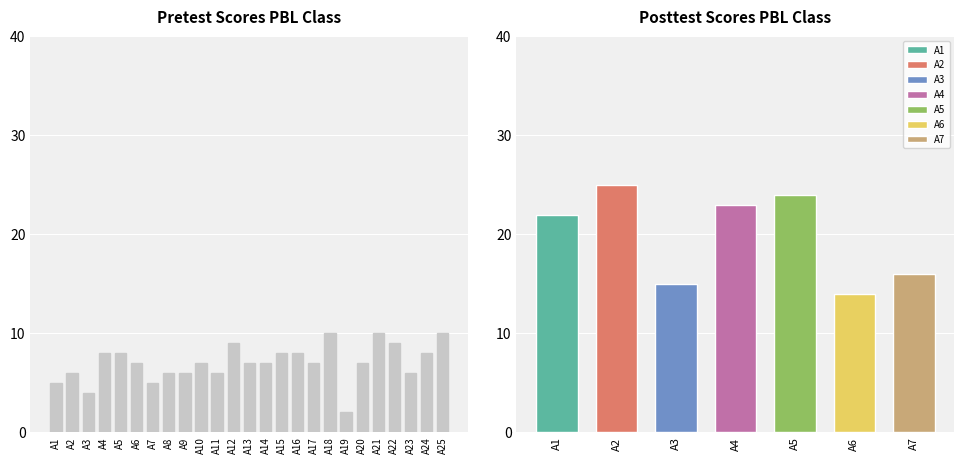

List the labels in order of value, smallest first.

A19, A3, A1, A7, A2, A8, A9, A11, A23, A6, A10, A13, A14, A17, A20, A4, A5, A15, A16, A24, A12, A22, A18, A21, A25